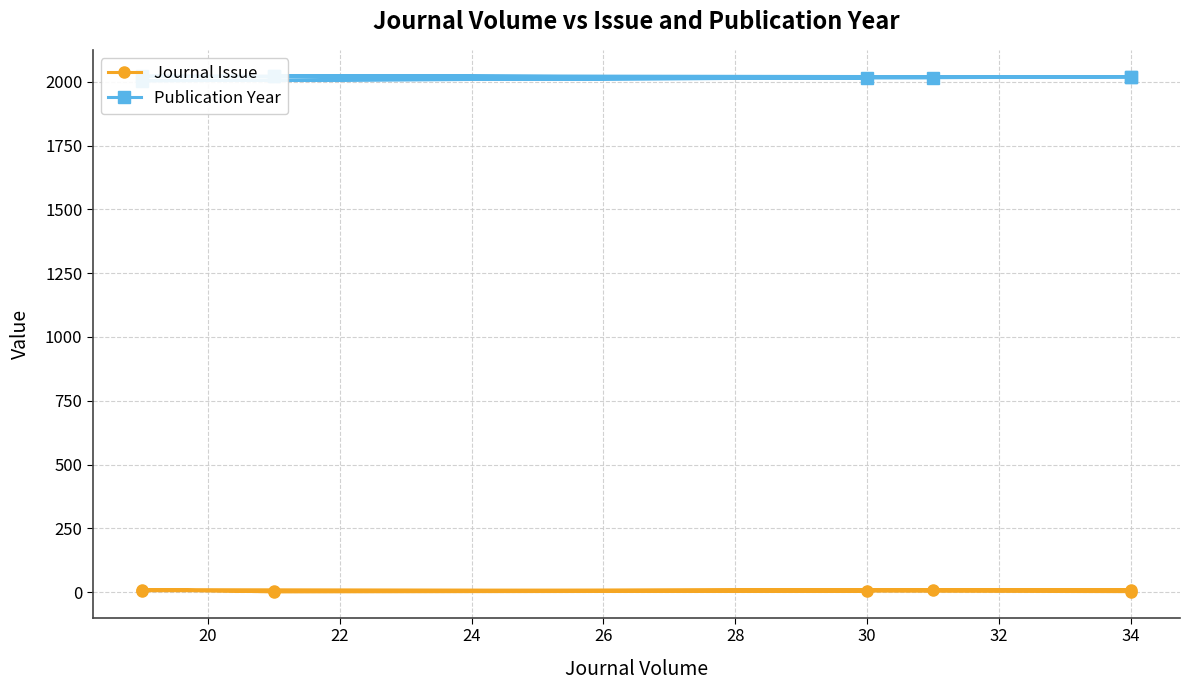

True or false: Journal Issue has more than 2 interior local peaks.

False